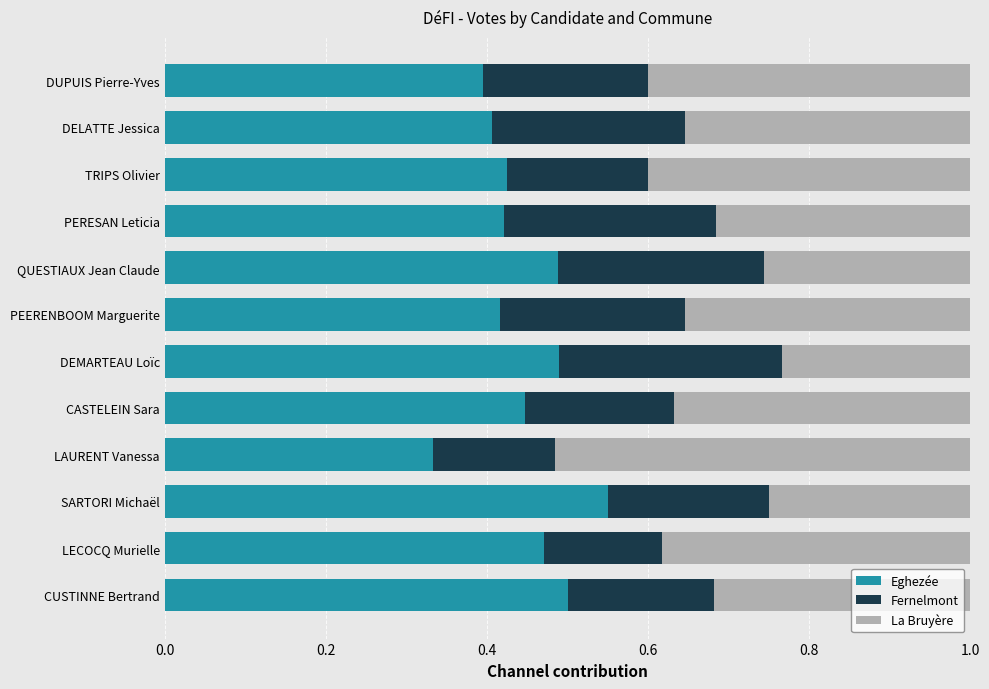

Is it true that Eghezée equals 0.5 at CUSTINNE Bertrand?

True